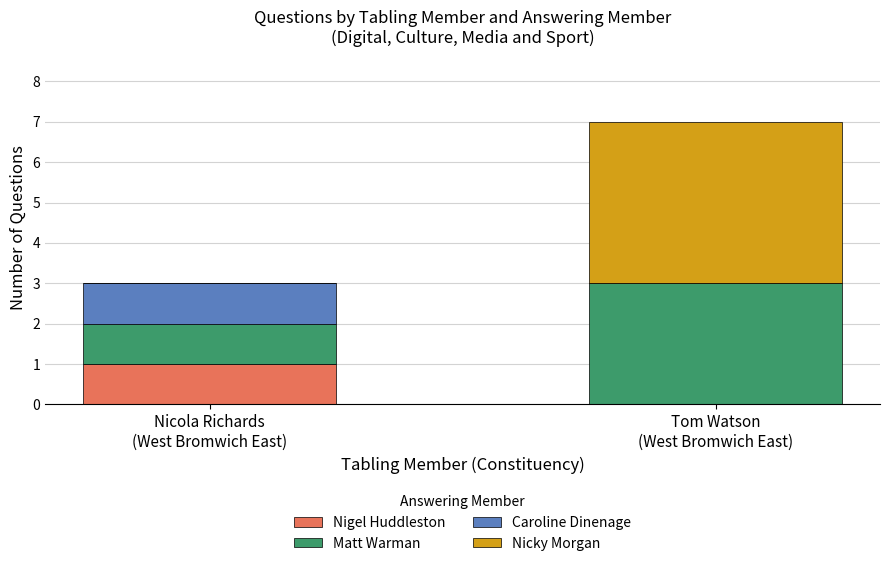

The Nigel Huddleston series shows 2 at Nicola Richards
(West Bromwich East). True or false?

False